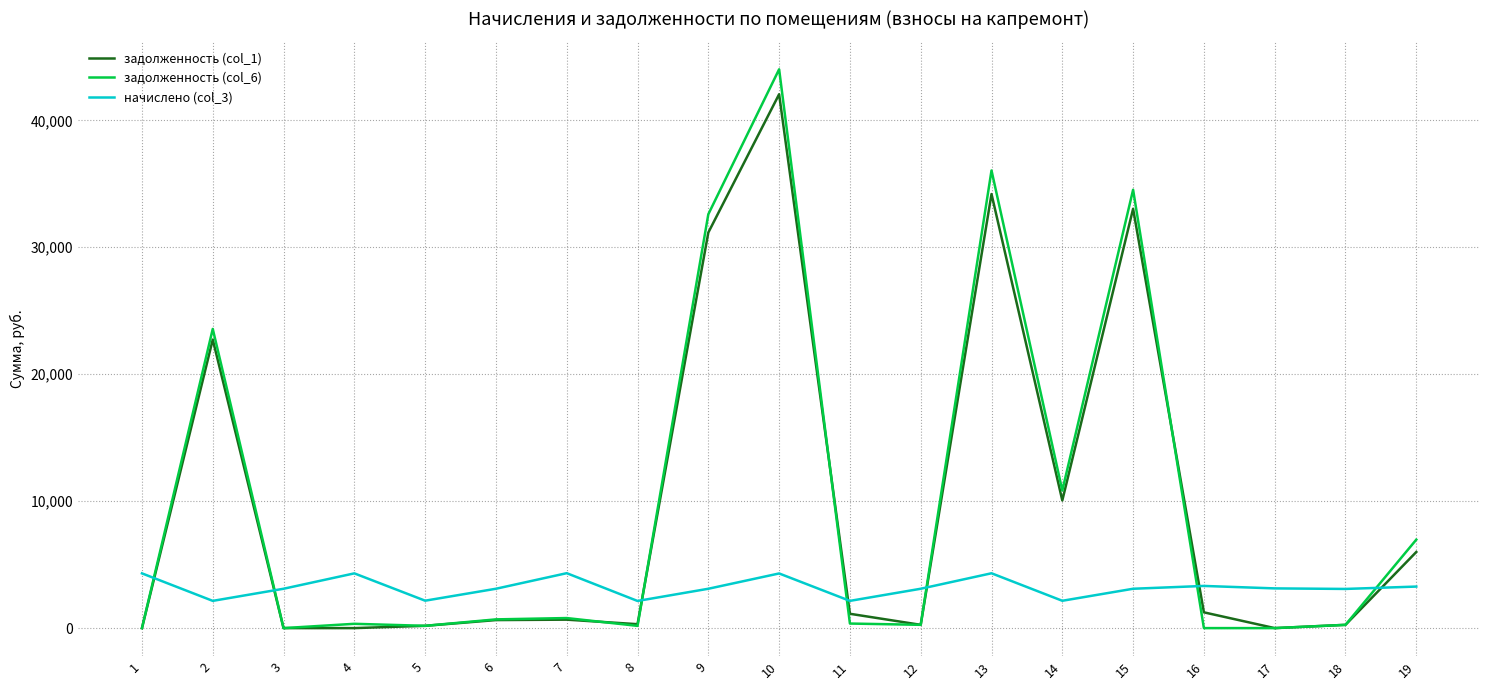

Which series has the largest range (max minus min)?

задолженность (col_6)